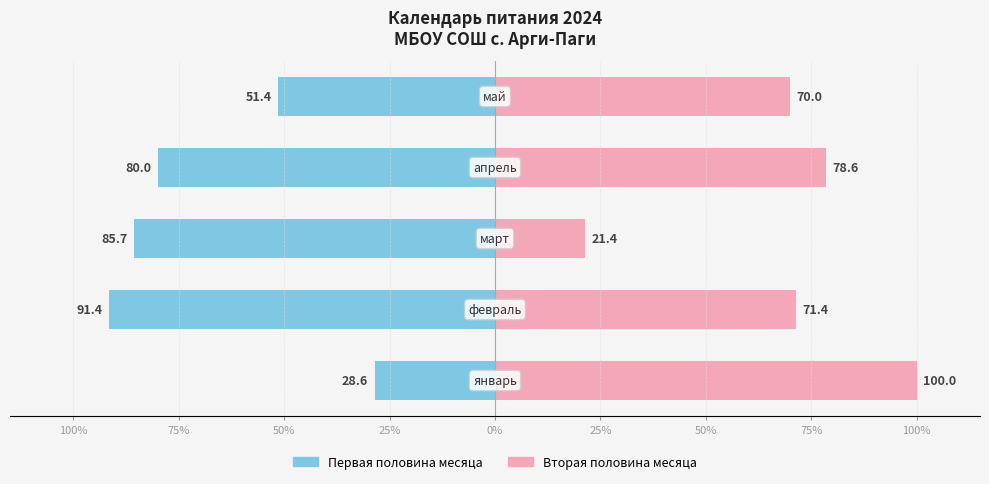

At 75%, list the series in order from smallest to largest.

Первая половина месяца, Вторая половина месяца